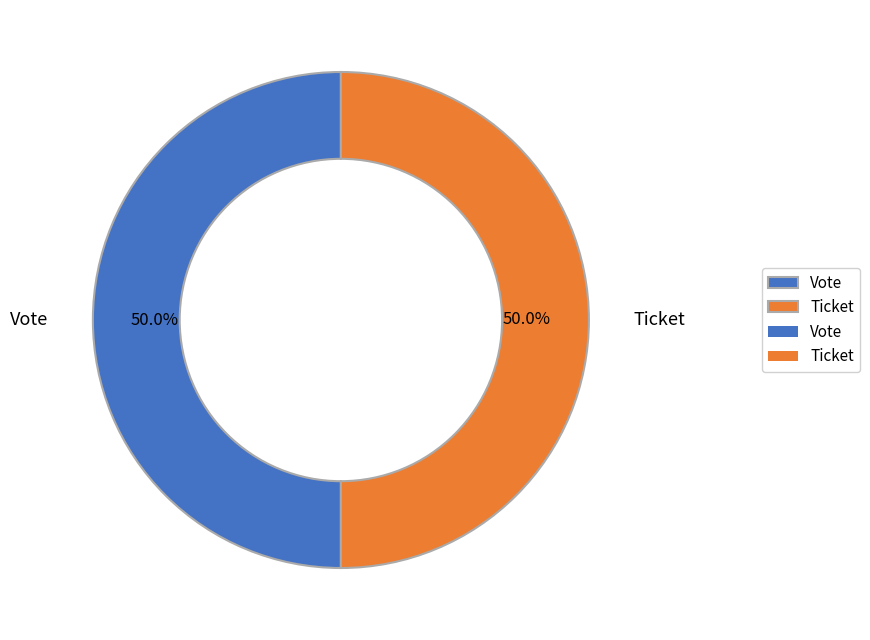

How much of the chart is everything except Ticket?

50.0%